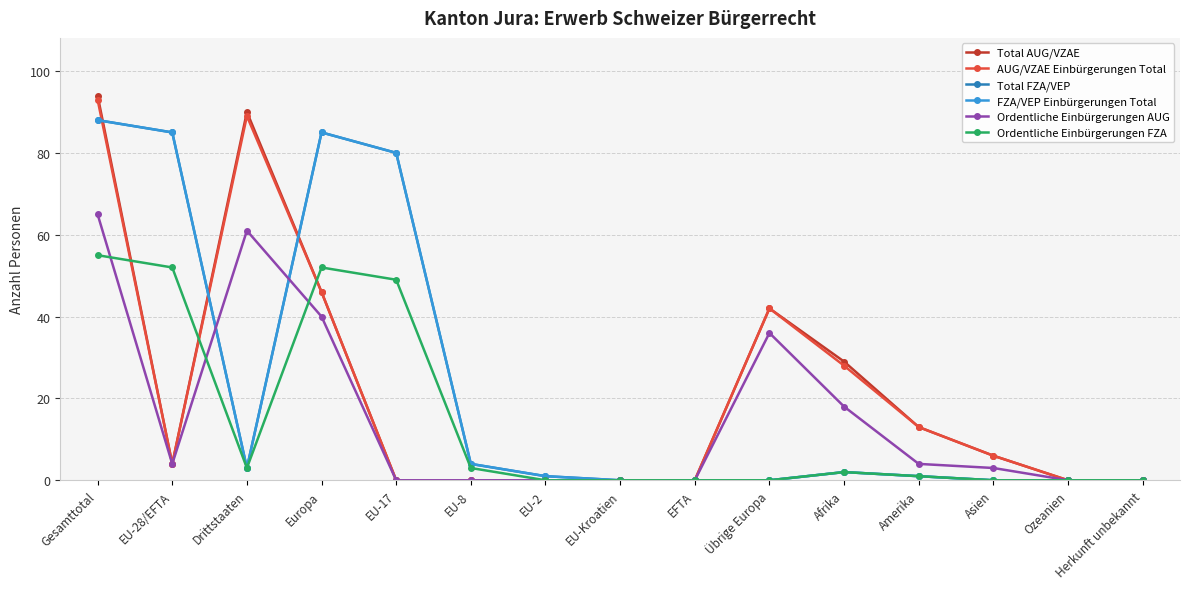

What is the value of the Total AUG/VZAE point at the 3rd from the left?

90